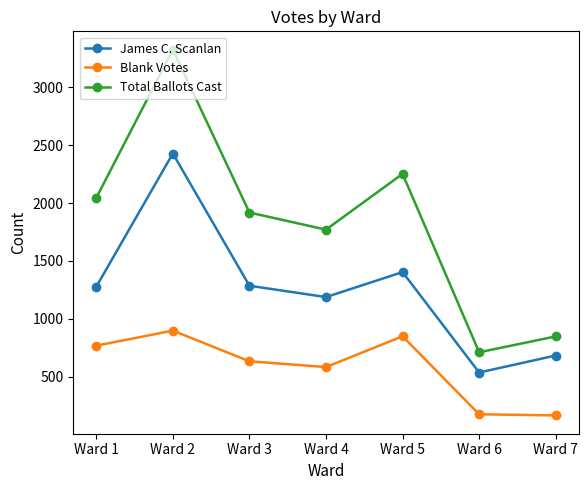

Which category has the highest value in the Total Ballots Cast series?

Ward 2